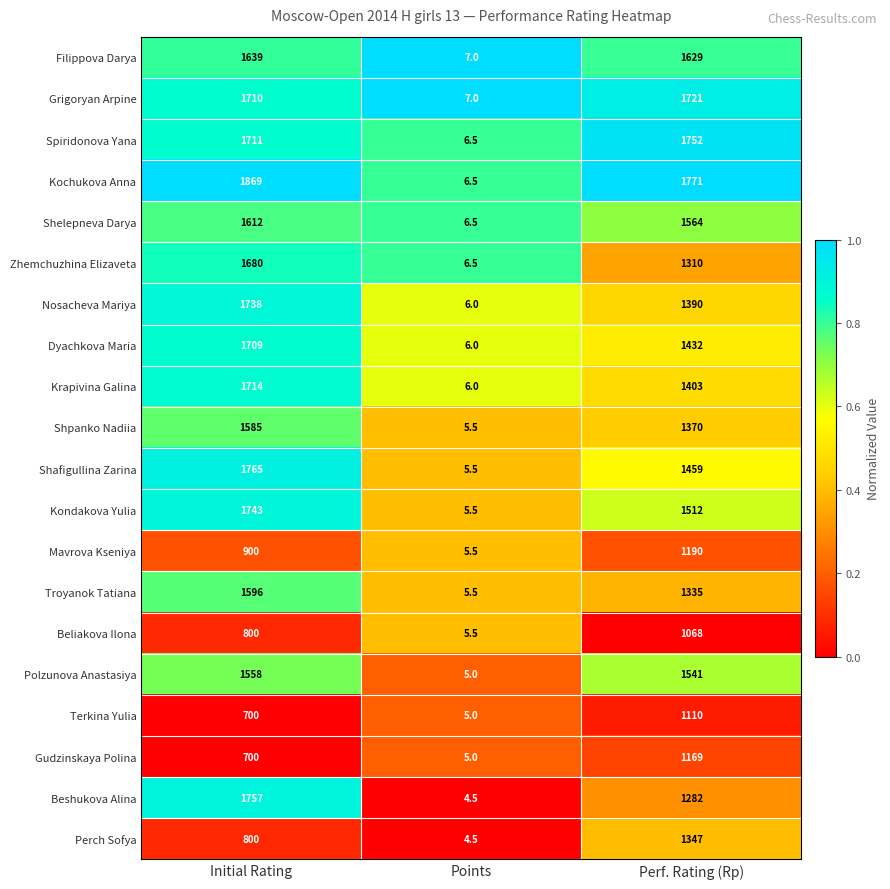

Which series has the largest total across all categories?

Kochukova Anna